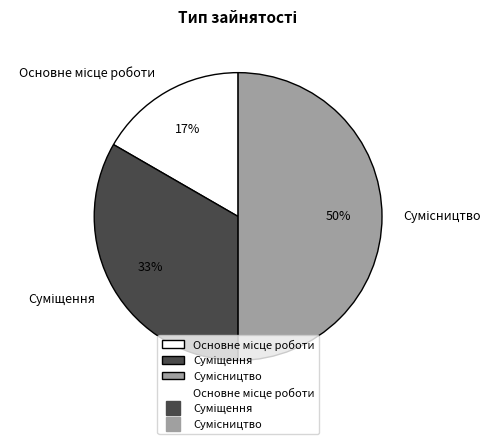

To the nearest percent, what is the difference between the largest and smallest slice percentages?

33%